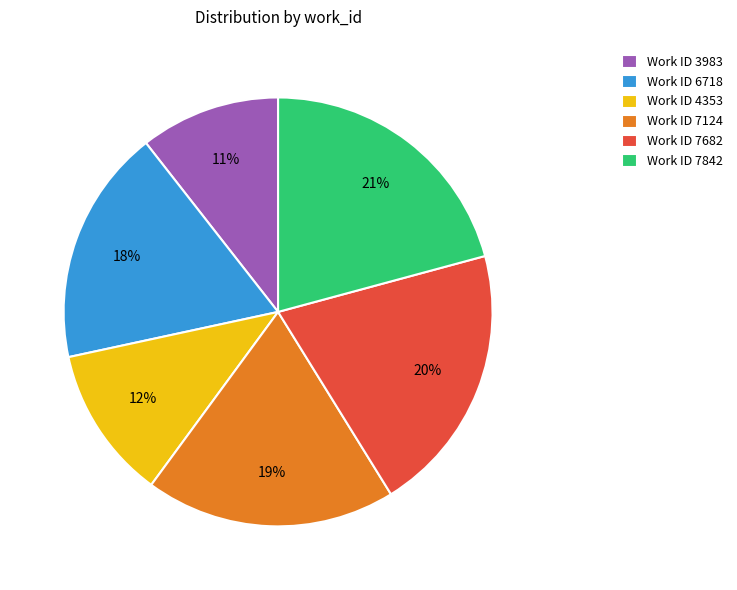

Approximately how many times larger is the value at Work ID 7842 compared to Work ID 4353?

1.8